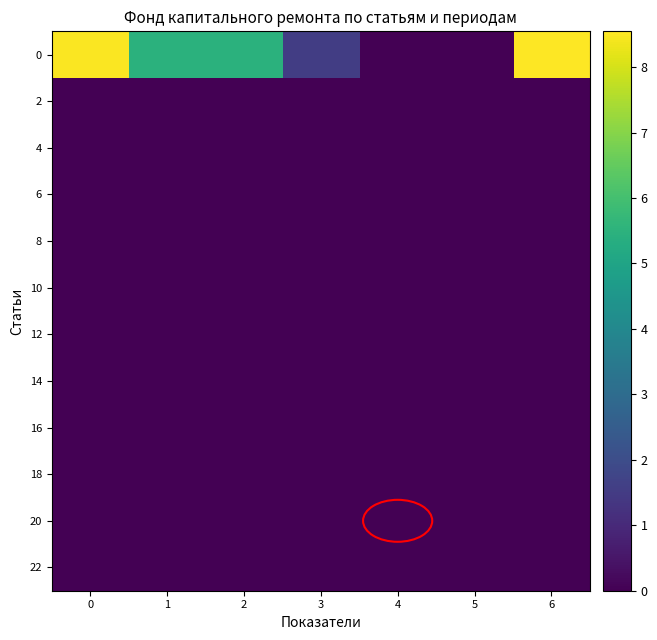

At which category is the sum across all series the highest?

6